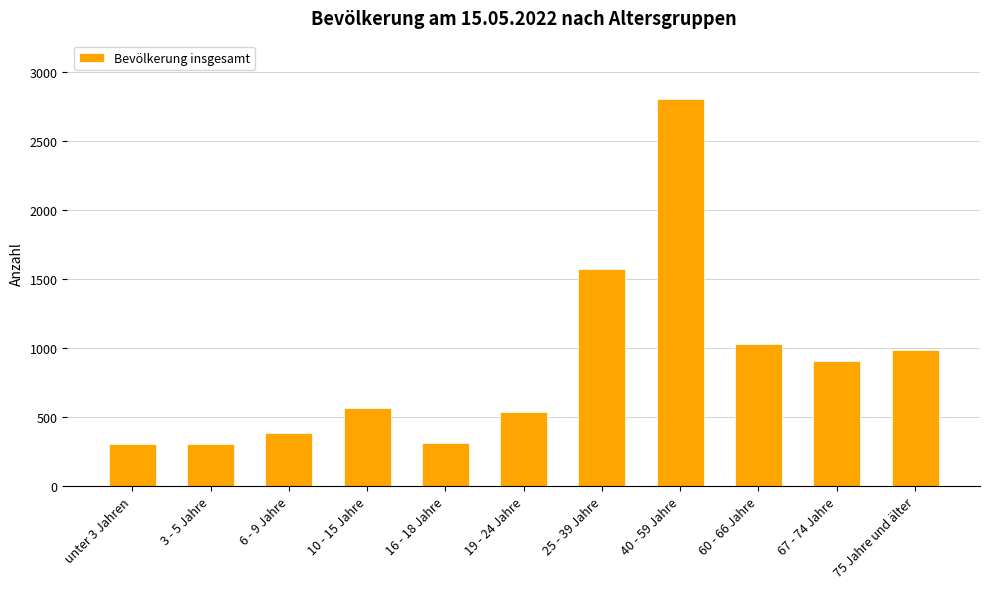

The value at unter 3 Jahren is 303. True or false?

True